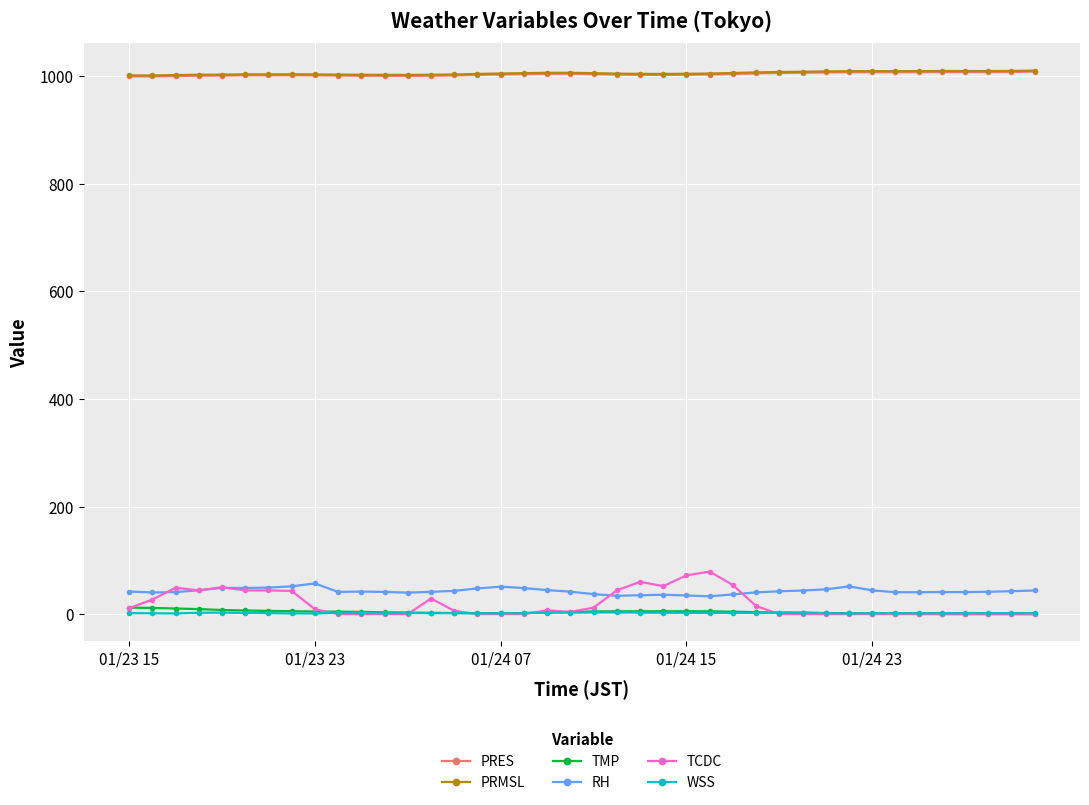

In PRES, how many points are higher than both neighbors (excluding endpoints)?

5